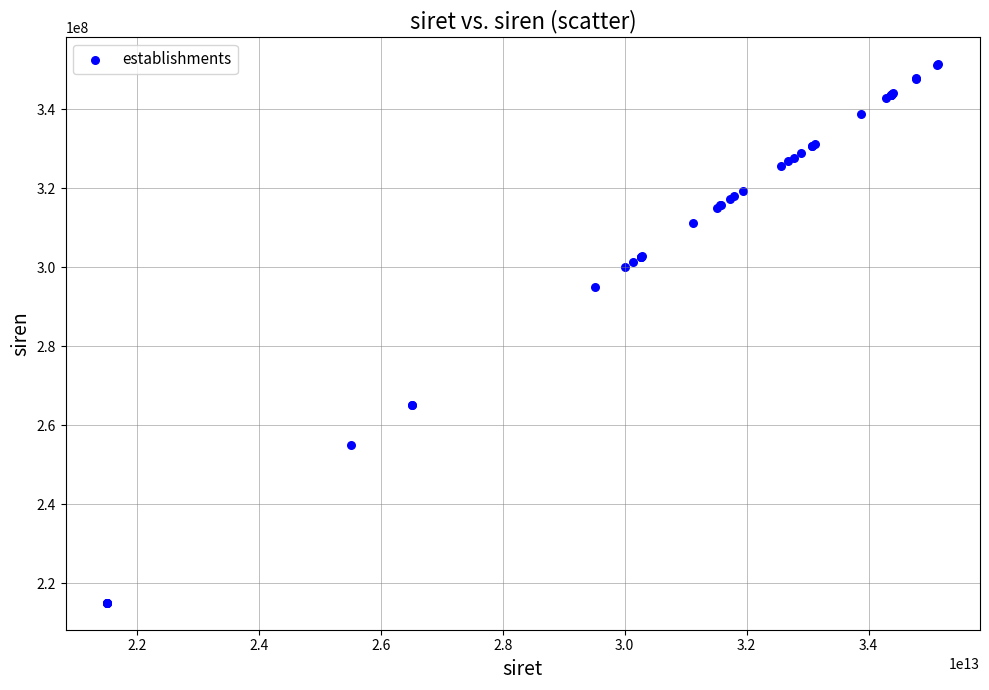

What Y value in the scatter plot is closest to 283282836?

295102107